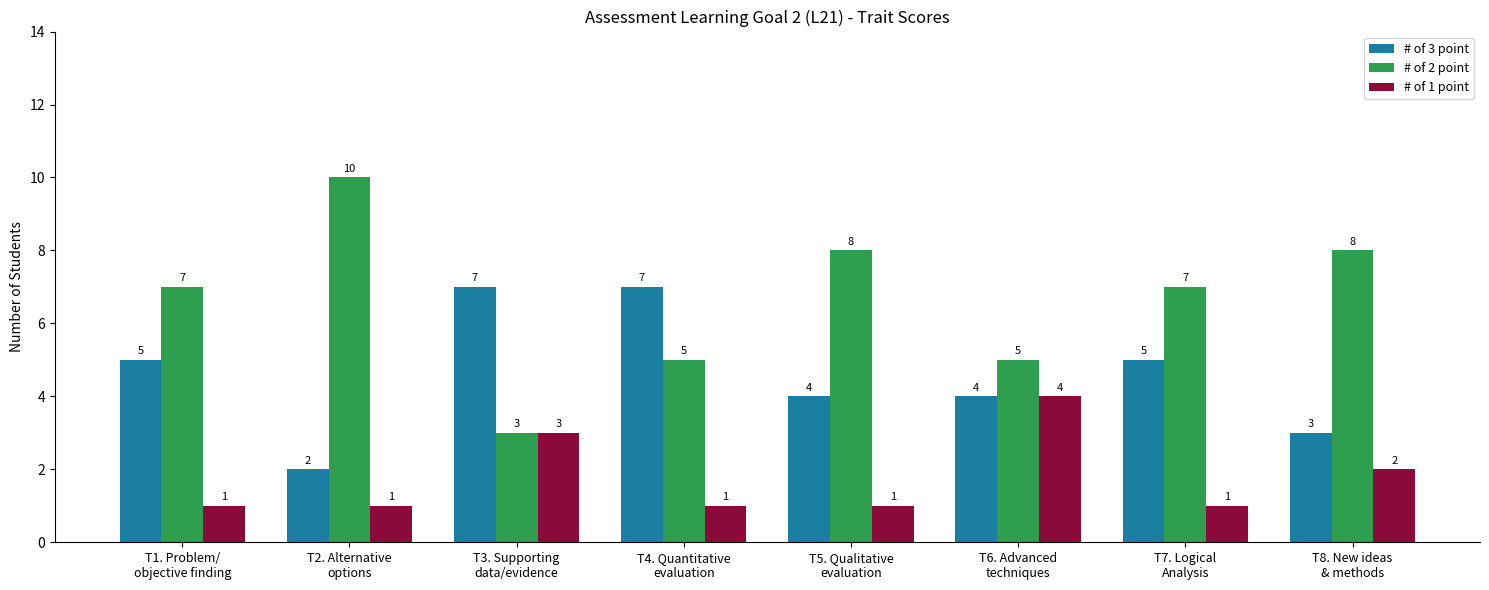

Which series has the widest spread of values?

# of 2 point